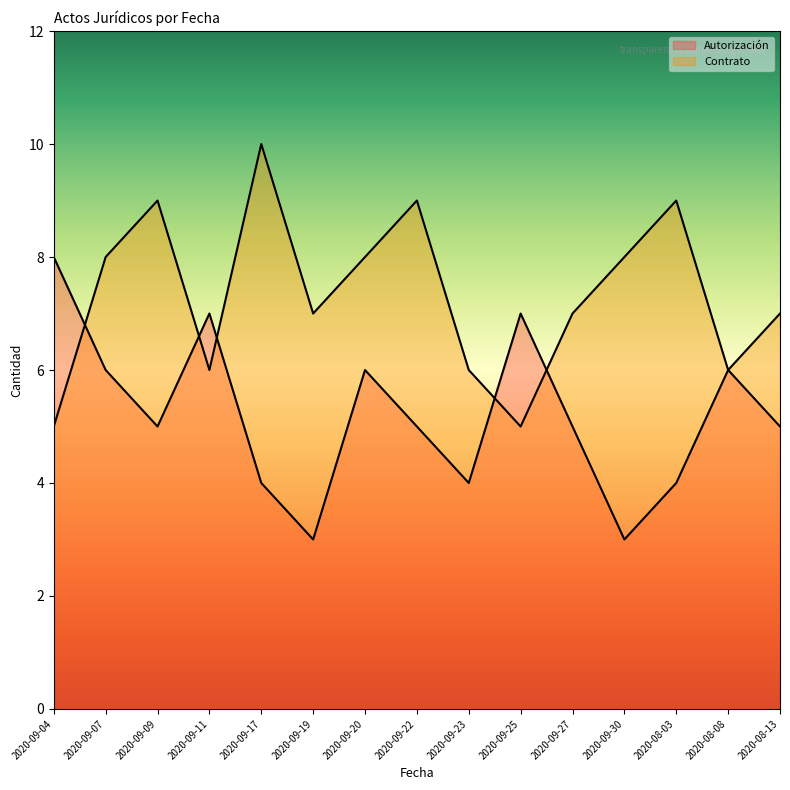

How many interior local valleys does the Contrato series have?

4